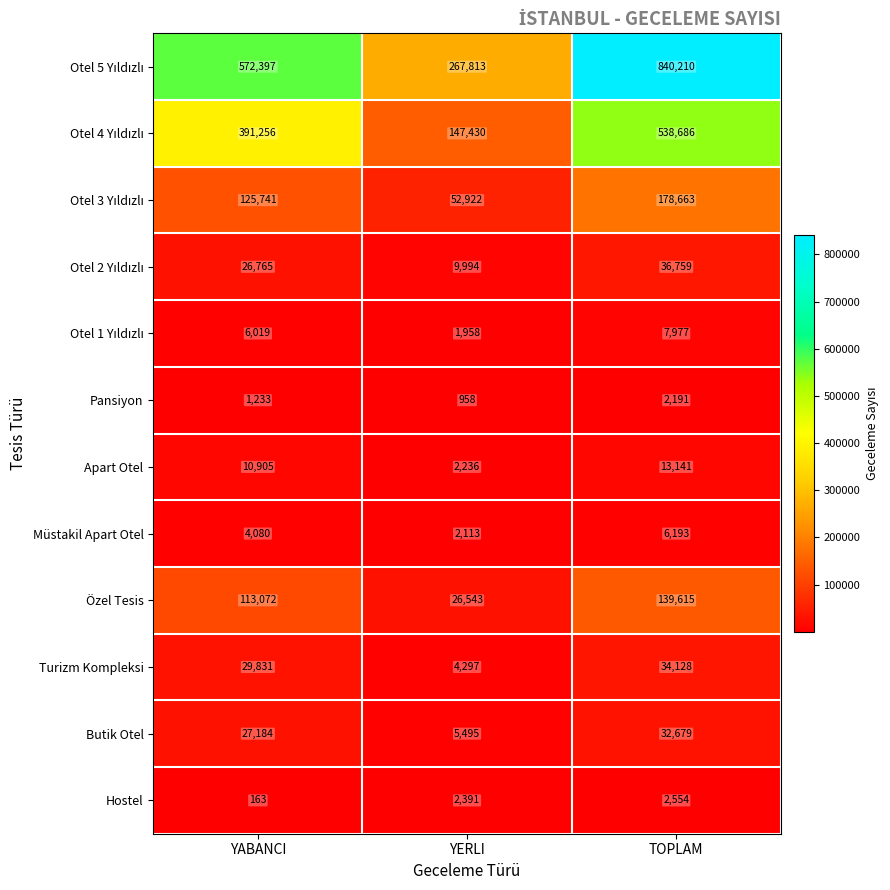

The value of Apart Otel at YABANCI is 16417. True or false?

False